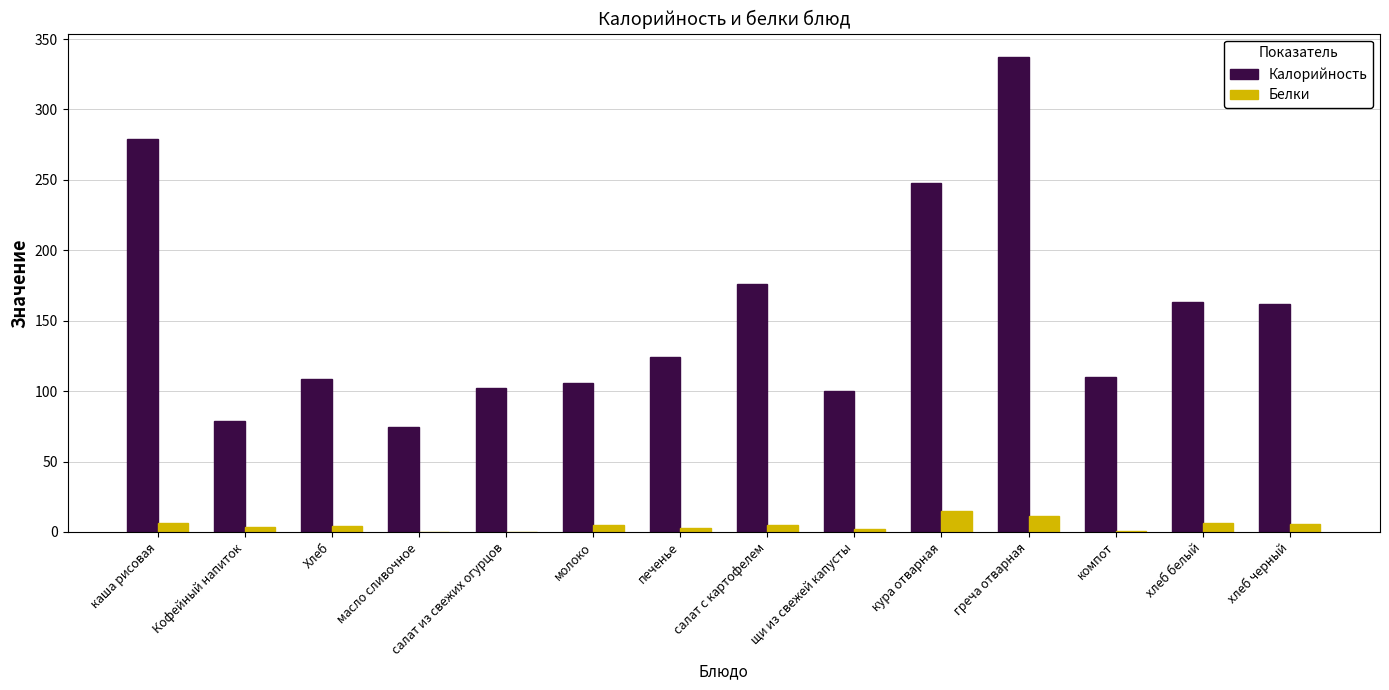

How many categories are shown in the chart?

14